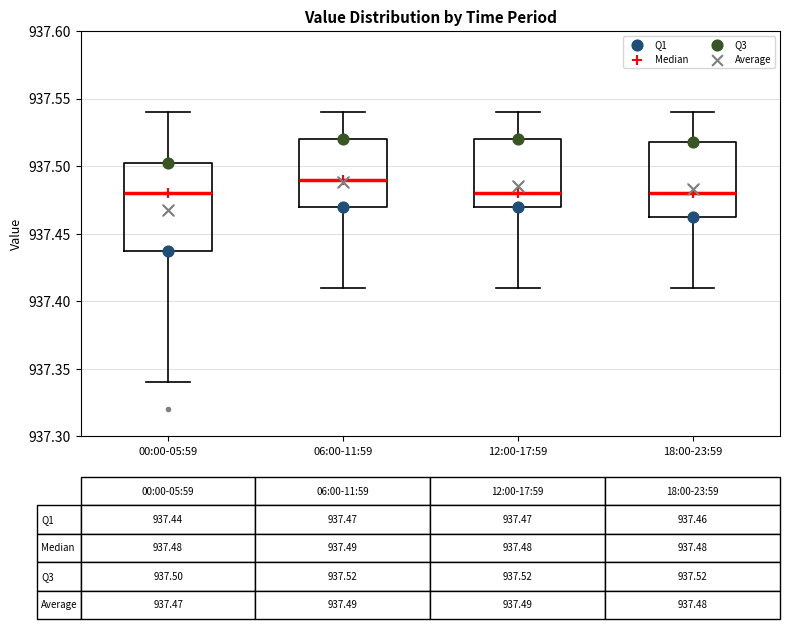

Which box is the tallest, from its lower edge to its upper edge?

00:00-05:59